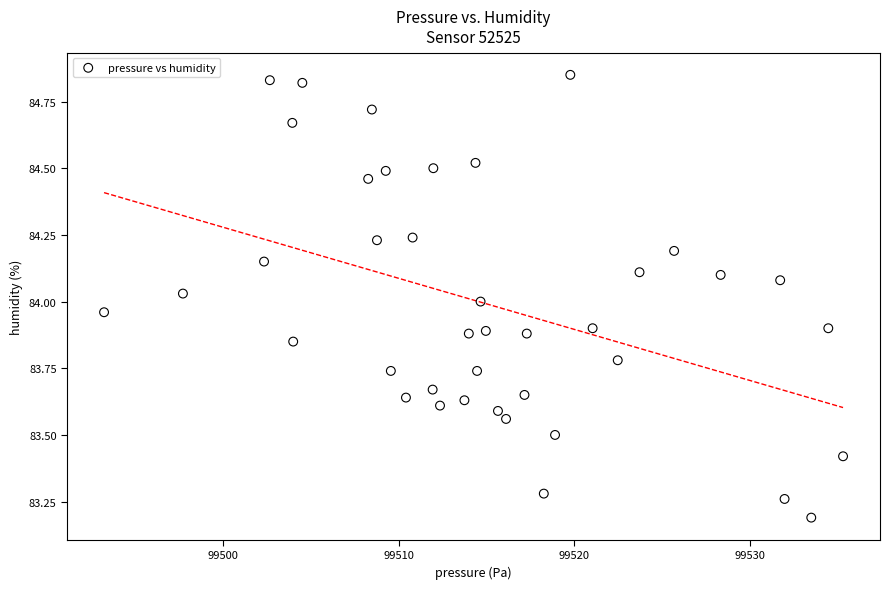

What is the range of Y values (max minus min)?

1.7